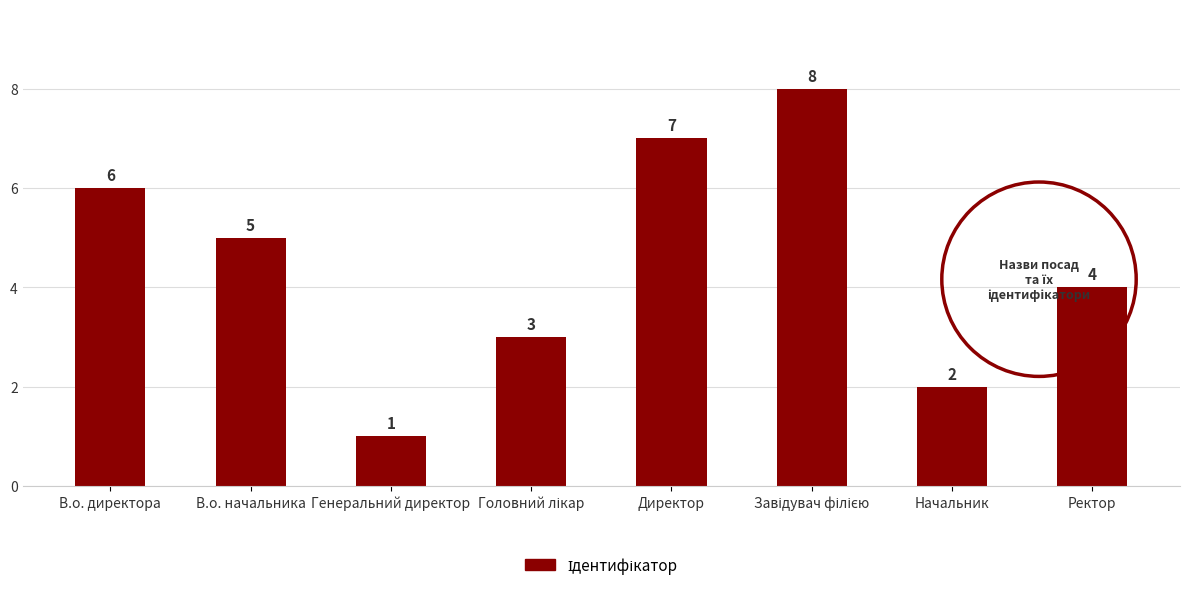

Approximately how many times larger is the value at Начальник compared to В.о. начальника?

0.4